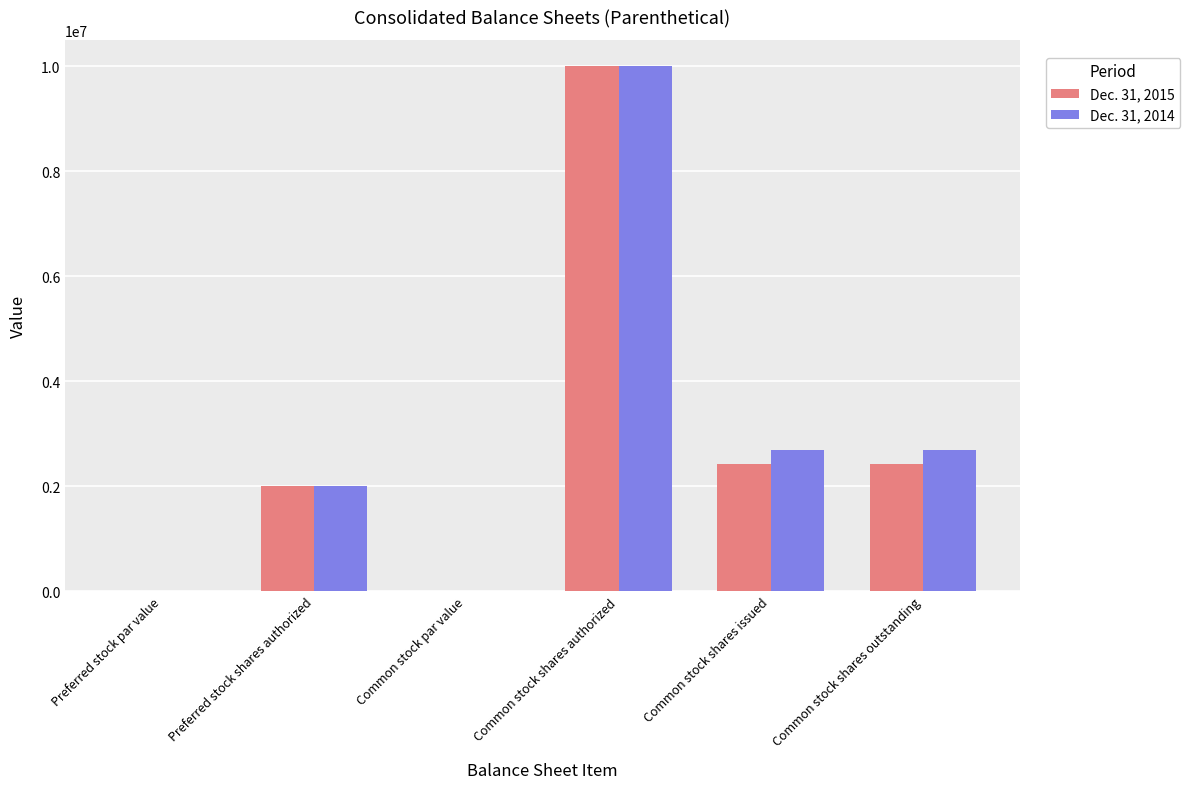

True or false: Dec. 31, 2014 has a value of 1109538.7 at Common stock shares issued.

False